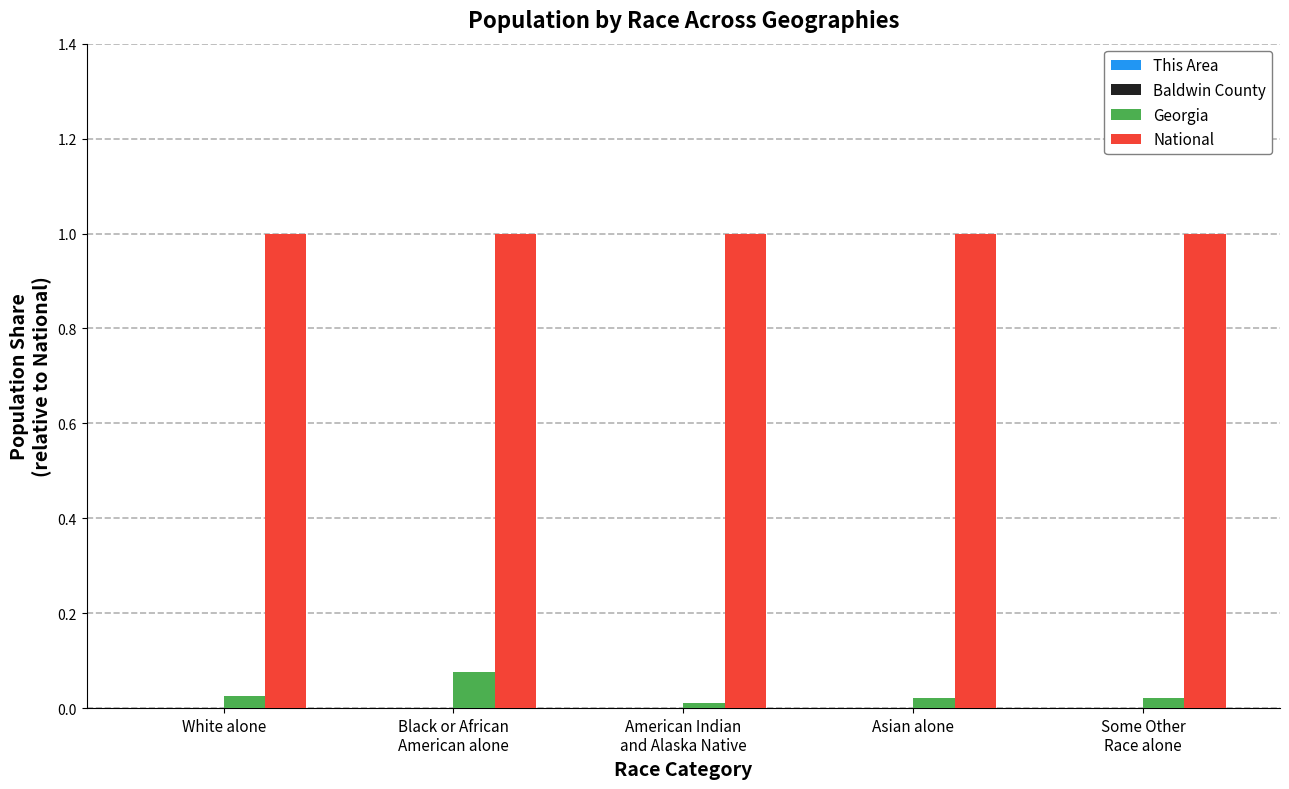

Which series has the largest total across all categories?

National